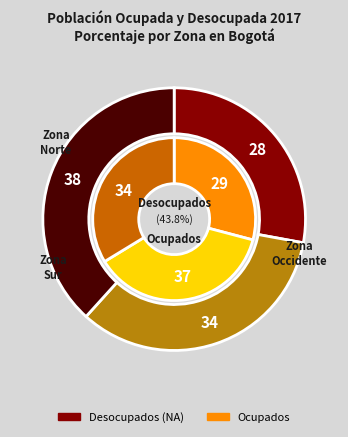

Rank the series by their average value, from lowest to highest.

Desocupados (NA), Ocupados